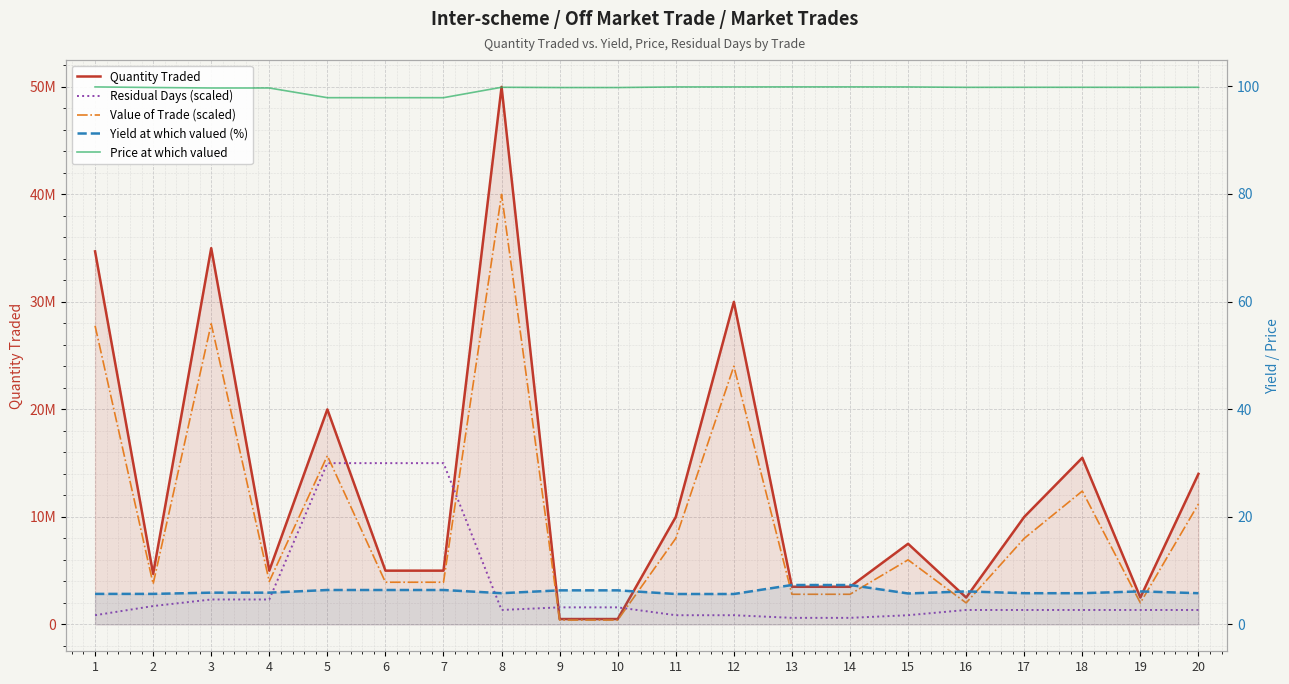

How many interior local valleys does the Residual Days (scaled) series have?

1